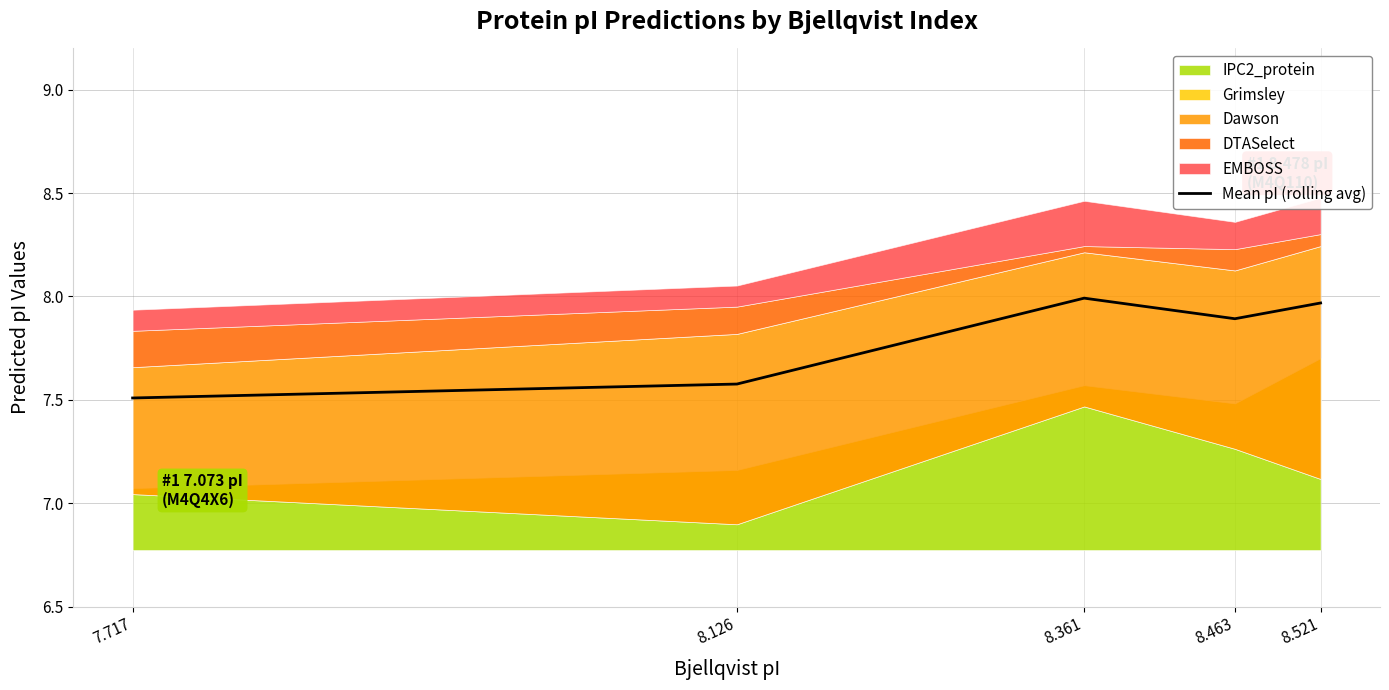

Reading left to right, what are all the values shown in this chart?

7.717=7.5	8.126=7.6	8.361=8.0	8.463=7.9	8.521=8.0